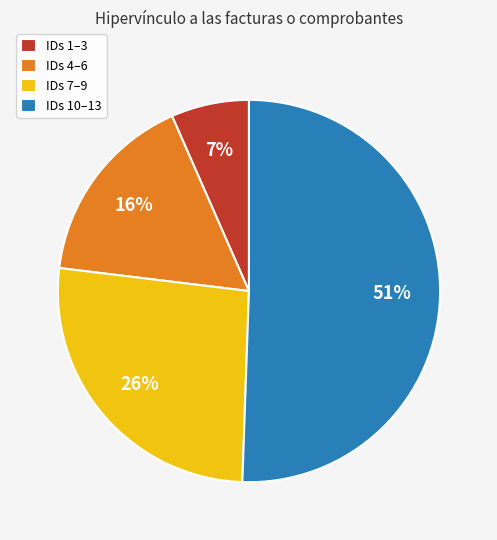

Which has a higher value, IDs 1–3 or IDs 7–9?

IDs 7–9